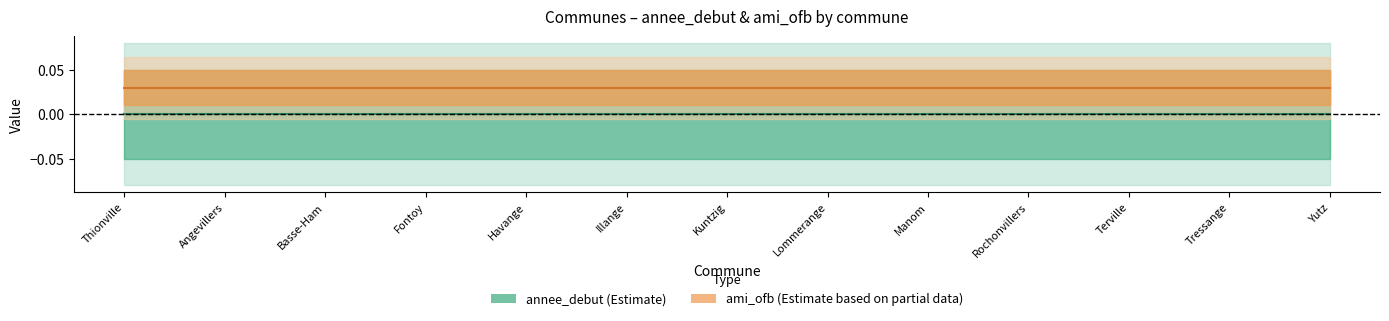

Rank the series at Angevillers from highest to lowest value.

ami_ofb, annee_debut